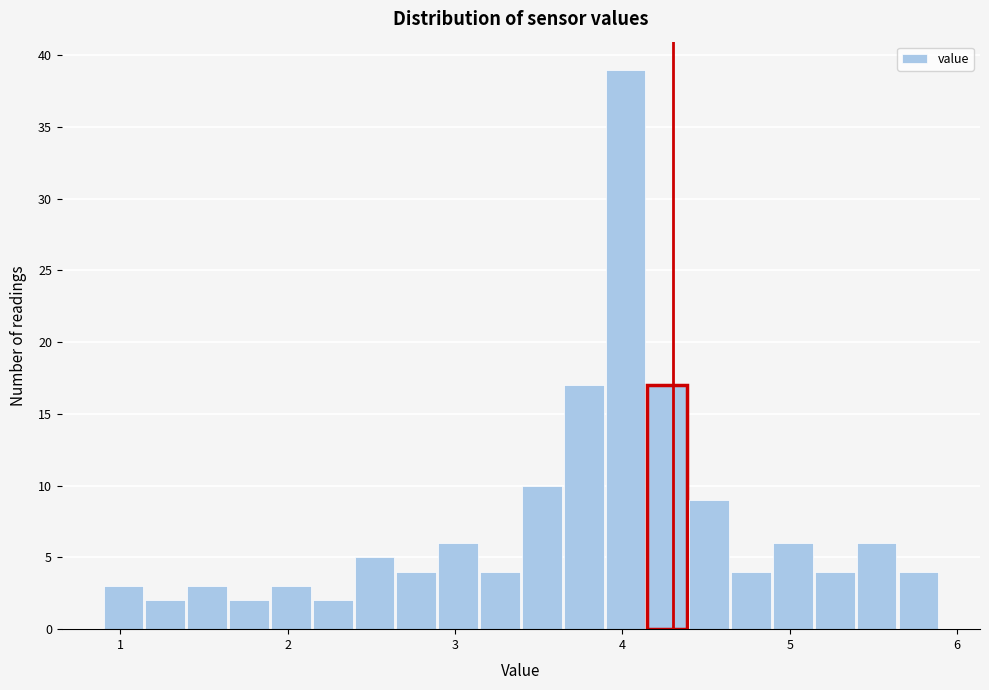

Around what value on the x-axis is the tallest bar? Give the approximate position of its centre, as read against the axis.

4.0